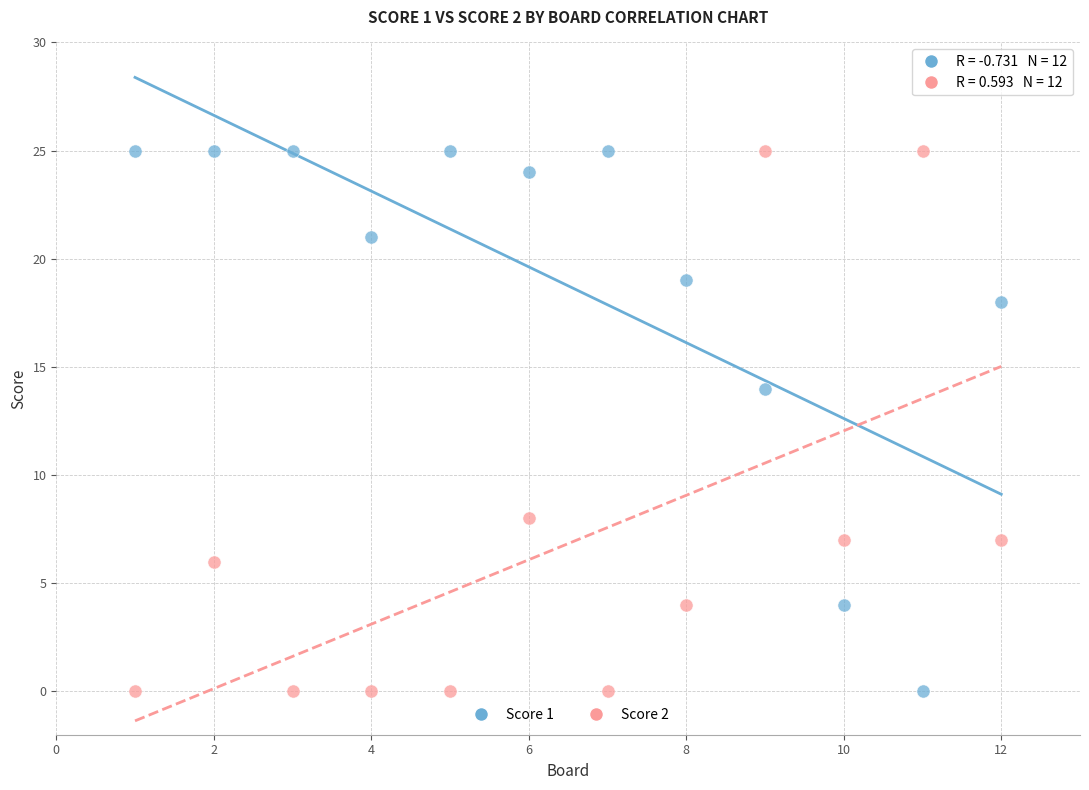

Across all data points, what is the range of Y values (max minus min)?

25